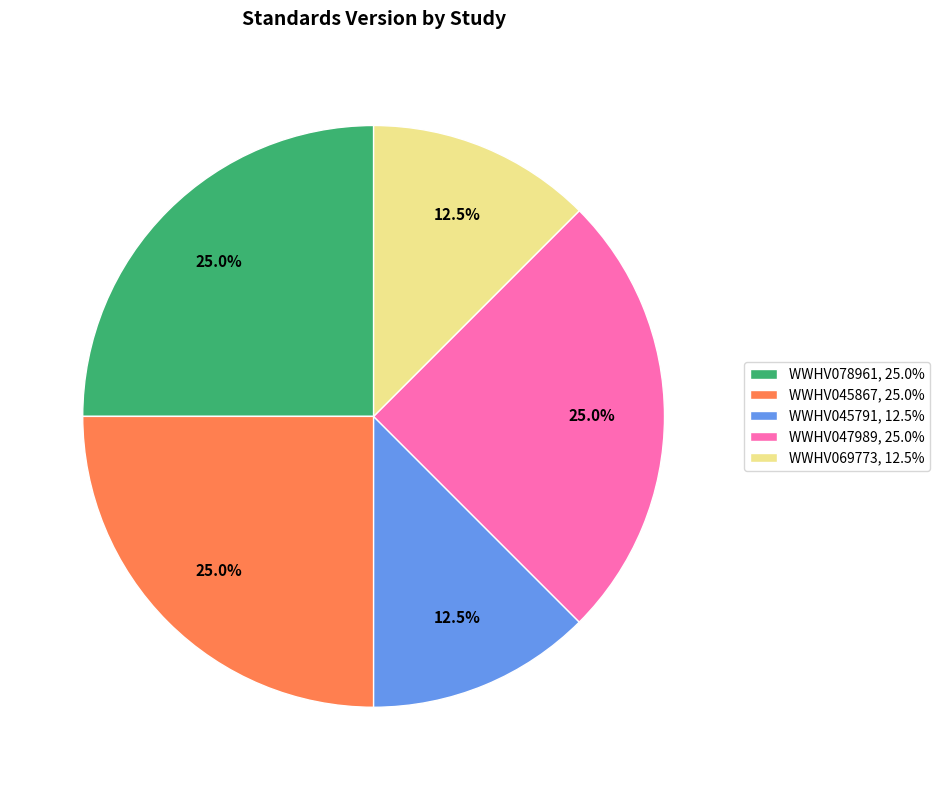

Does any single category account for the majority?

No